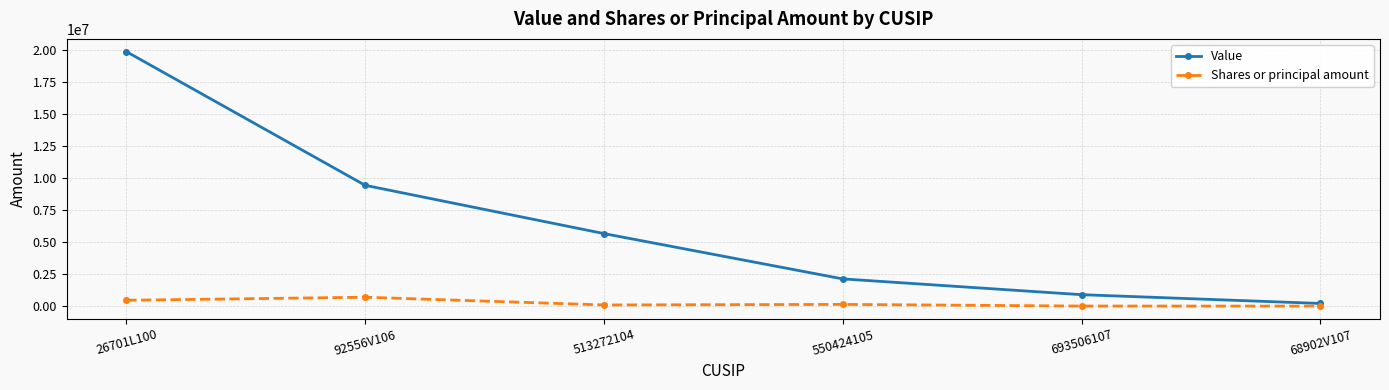

At which label does Value reach its minimum?

68902V107